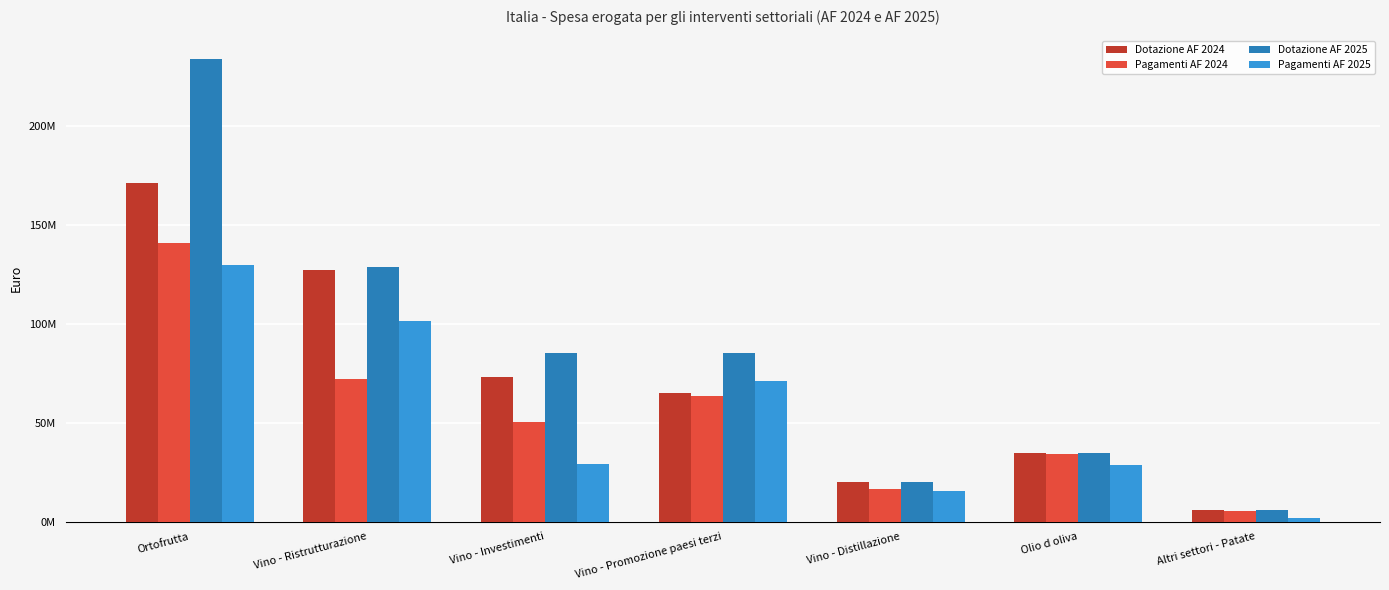

Is it true that Dotazione AF 2024 equals 73000000.0 at Vino - Investimenti?

True